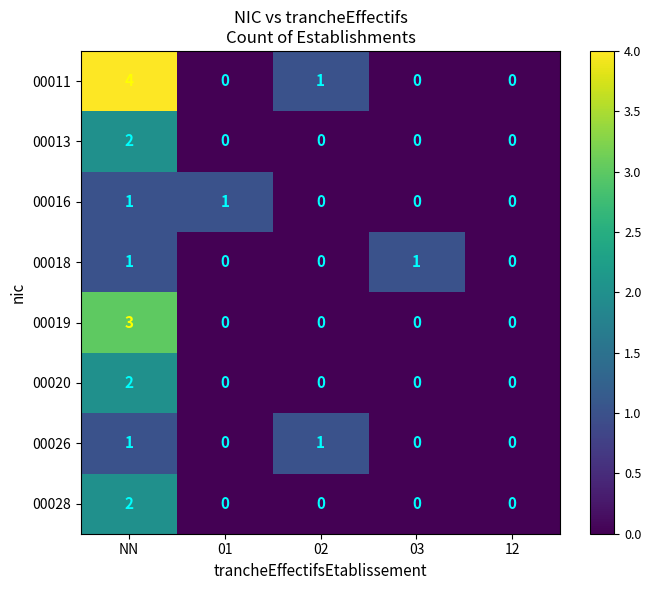

Which series has the widest spread of values?

00011